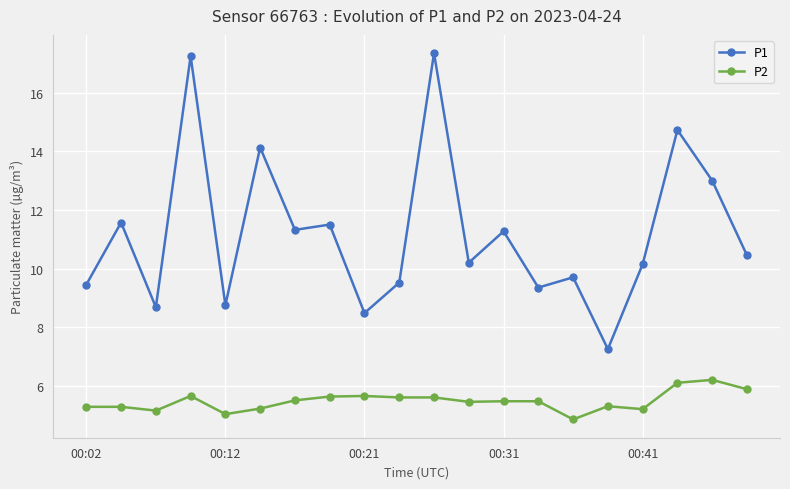

What are all the series names shown in the legend?

P1, P2